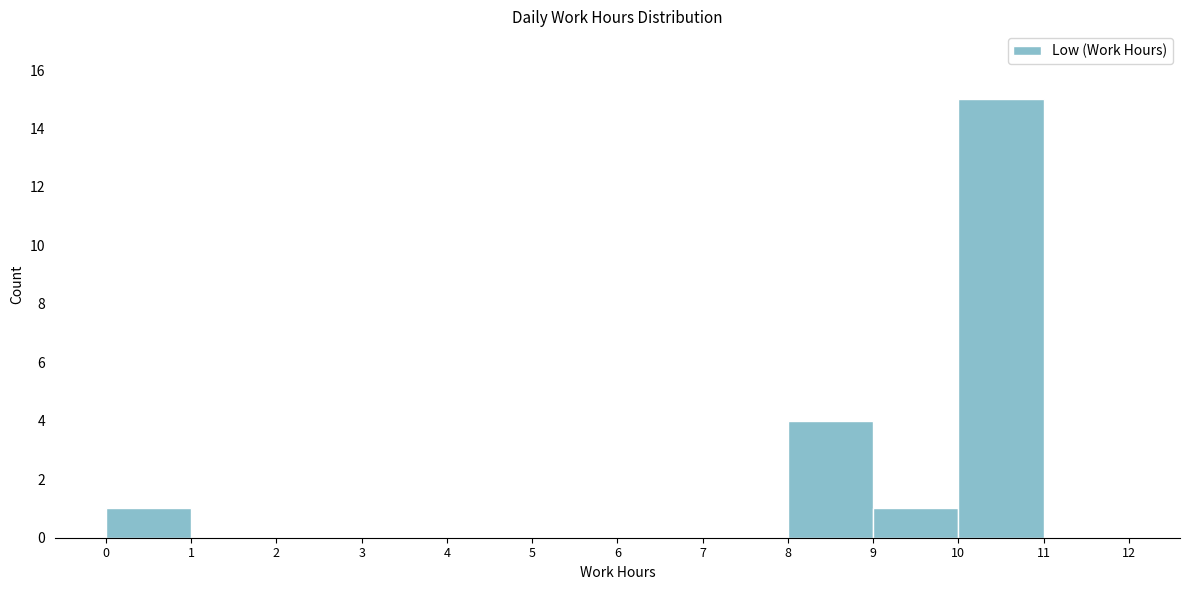

What is the height of the bar covering 0 to 1 on the x-axis? The values are not printed on the chart, so give them approximately, as read against the axis.

1